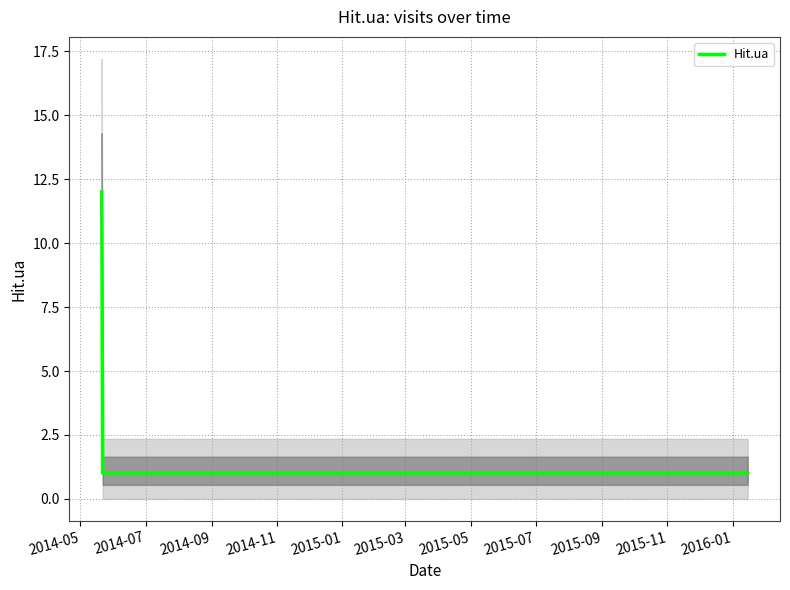

Rank the categories by value from lowest to highest.

2014-07, 2014-09, 2014-11, 2015-01, 2014-05